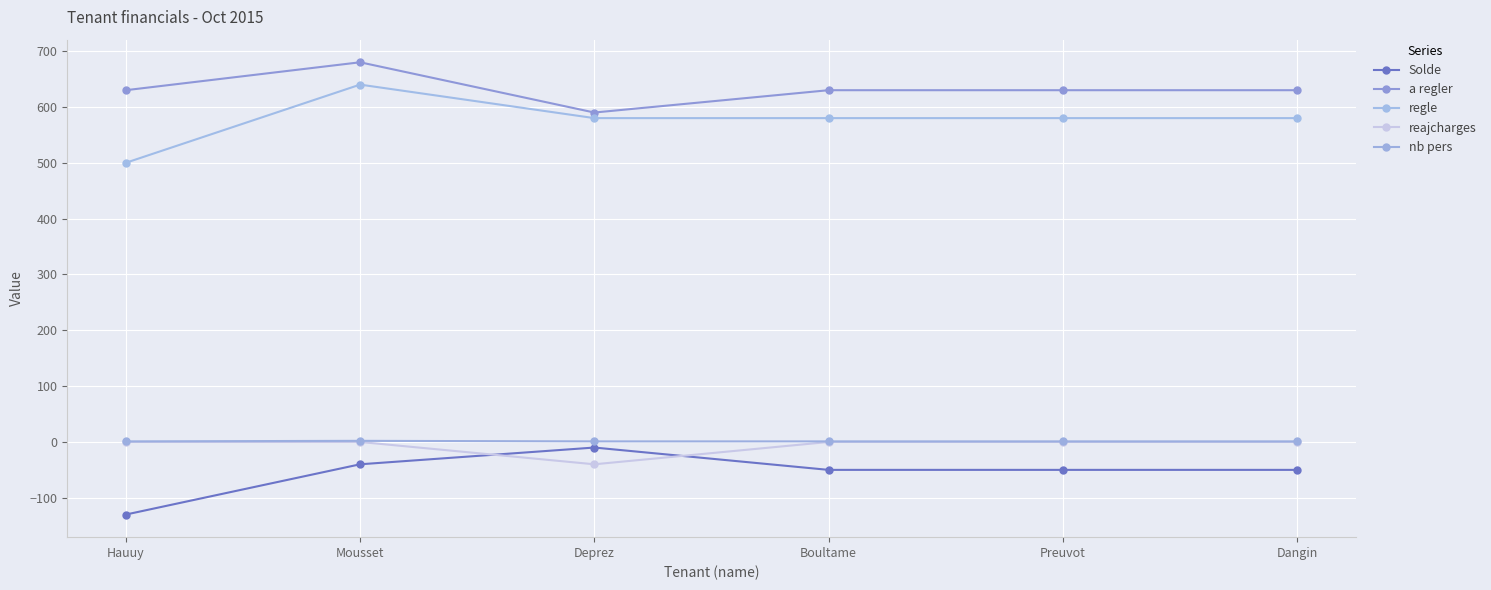

What is the average value of the Solde series?

-55